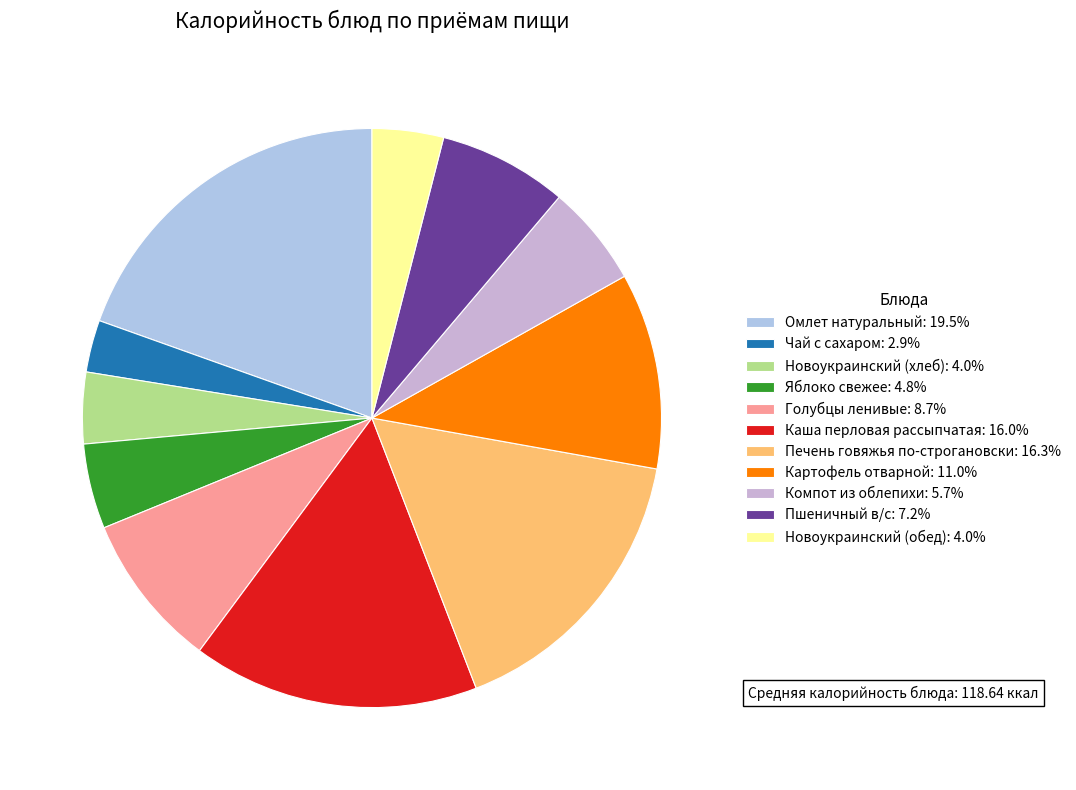

What is the change in value from Омлет натуральный to Новоукраинский (обед)?

-203